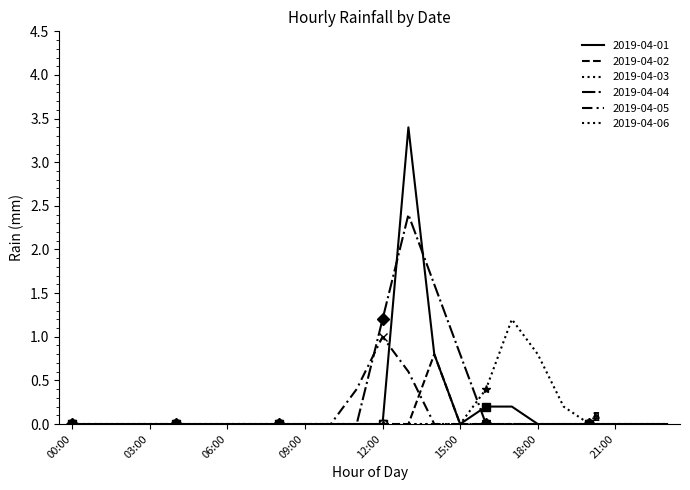

At how many categories does at least one series exceed 2?

1